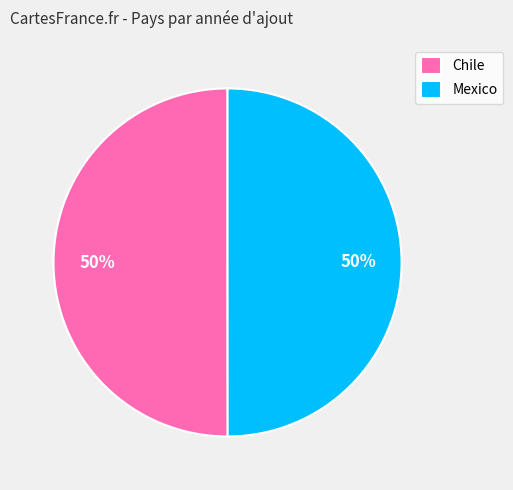

Count the number of slices in the pie.

2